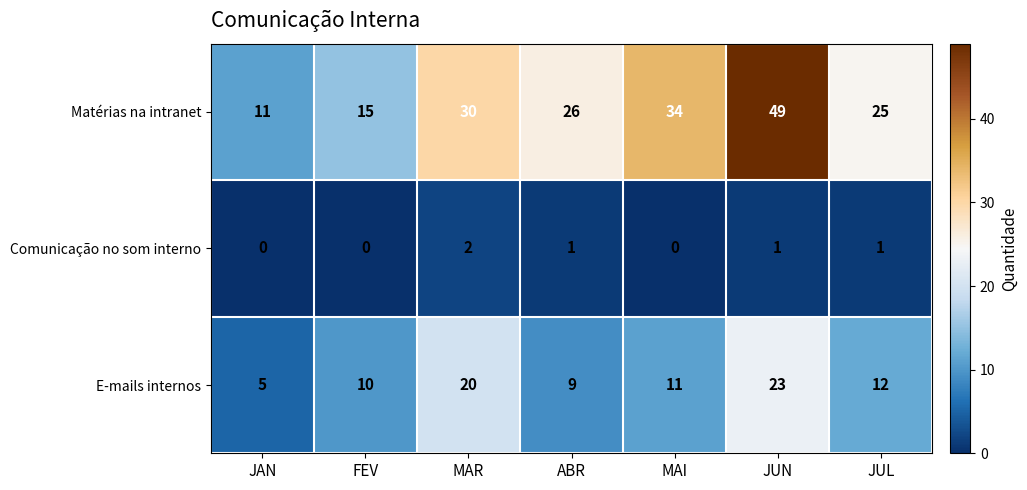

What is the highest value of the Matérias na intranet series?

49